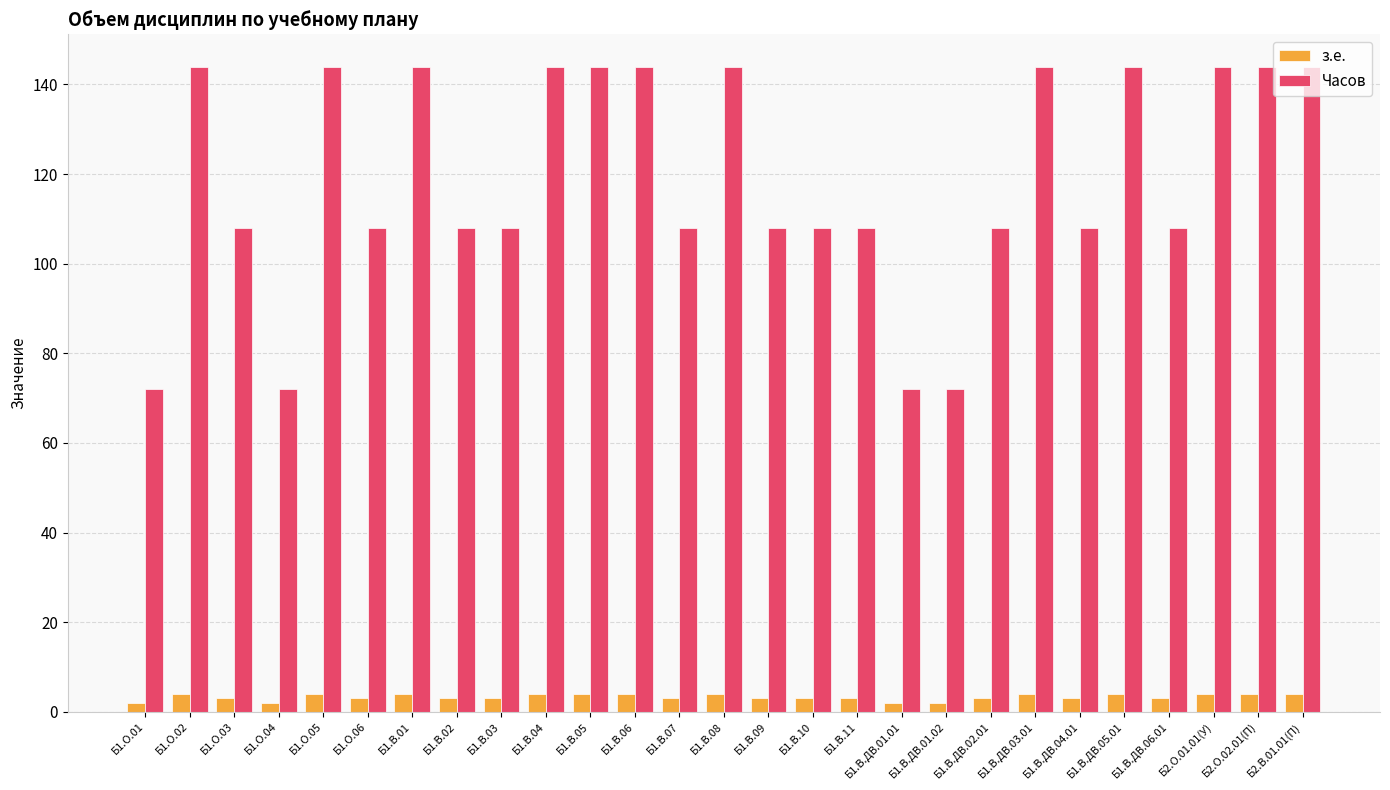

Are the bars horizontal?

No